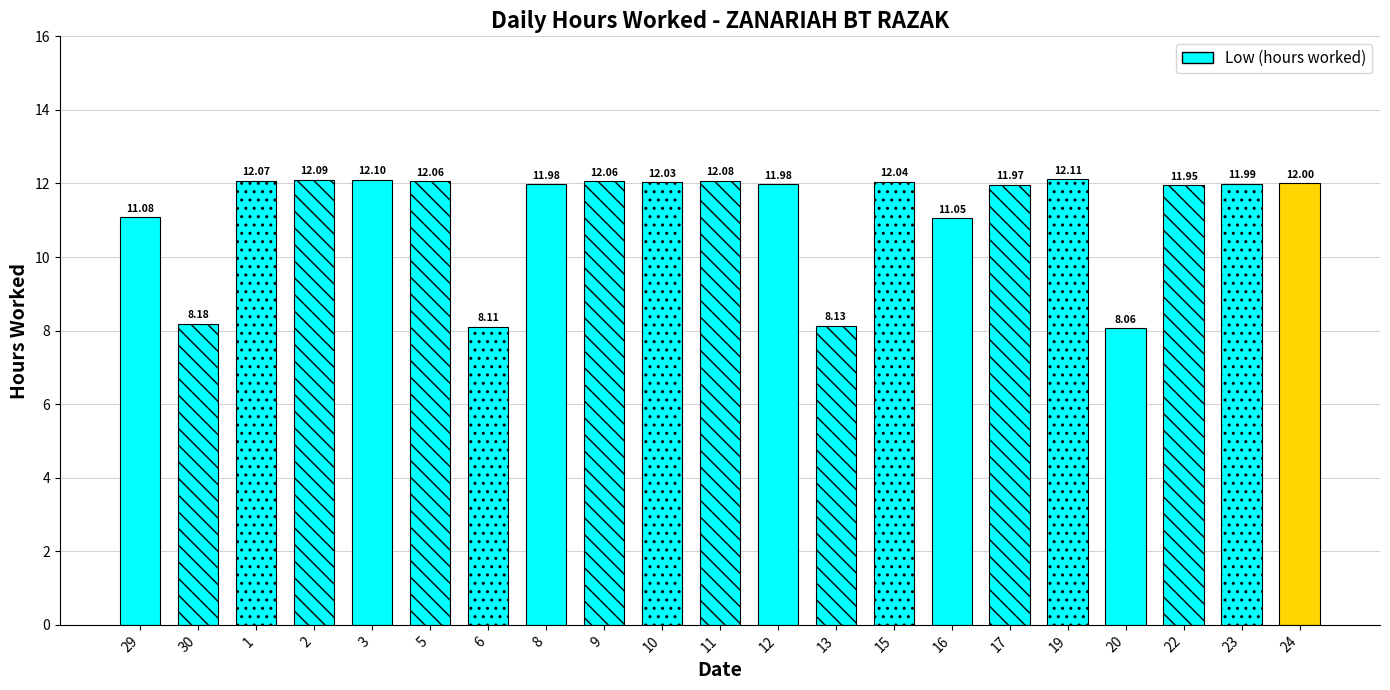

Count the number of data series in this chart.

1